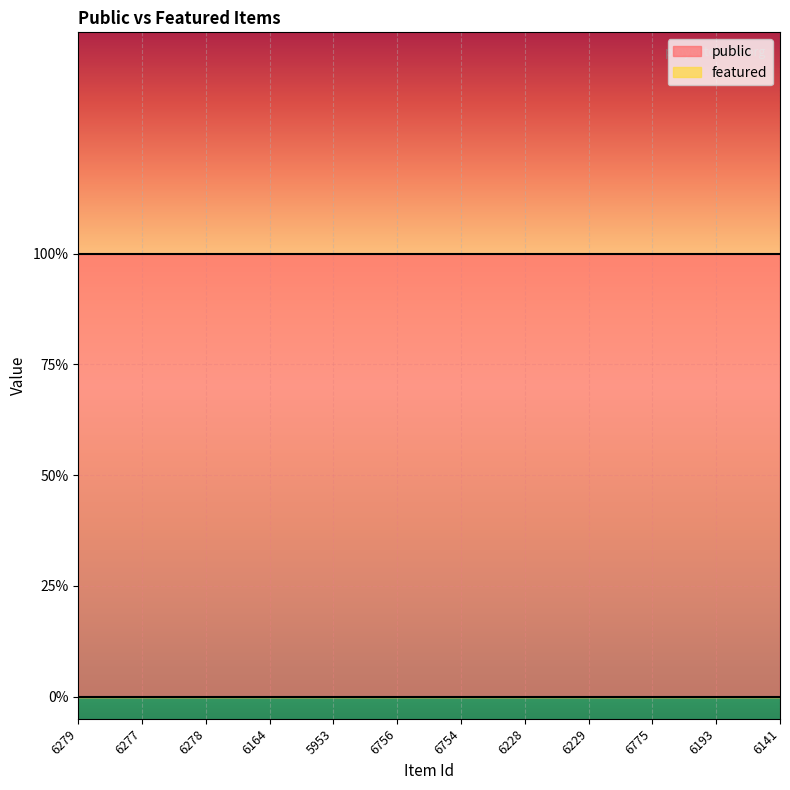

Between 6277 and 6228, which is larger?

6277